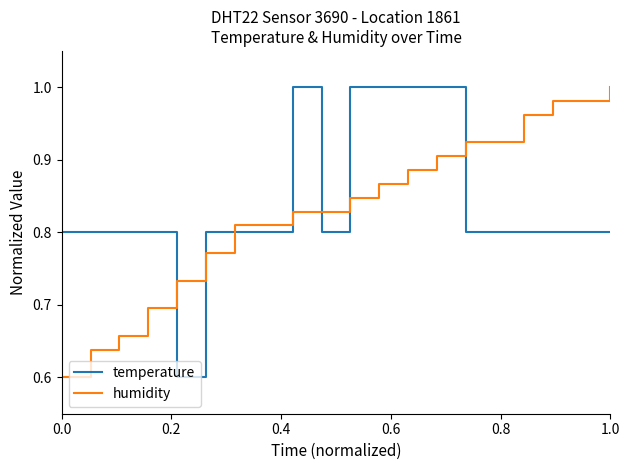

True or false: temperature and humidity intersect in this chart.

True